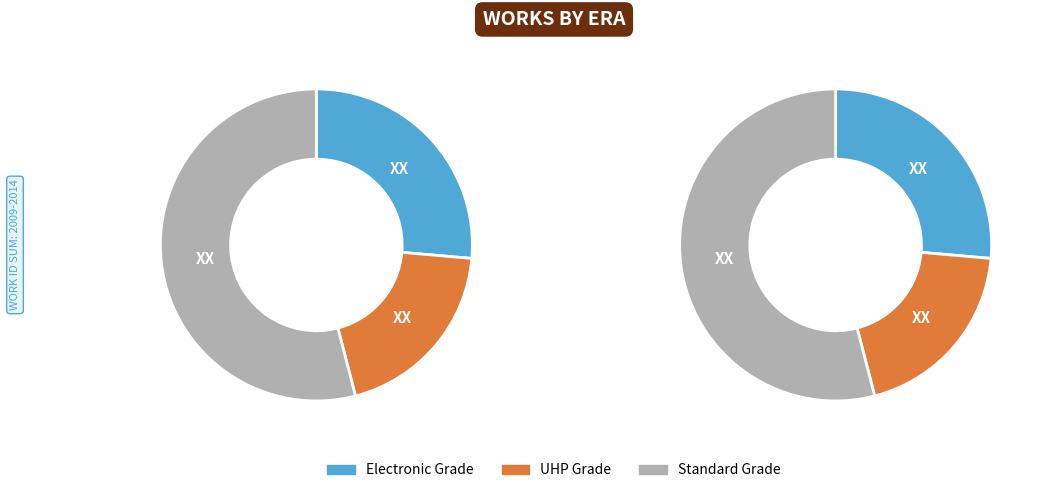

Does any single category account for the majority?

No